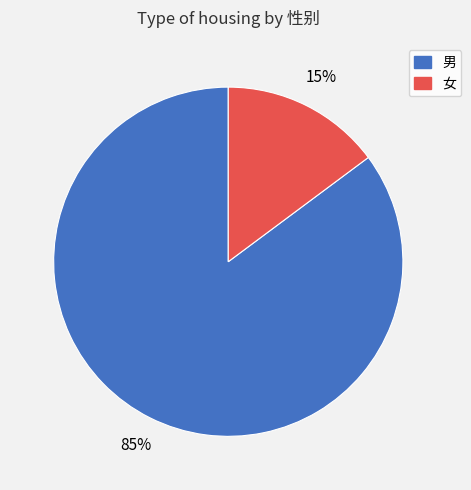

What is the smallest slice in the pie chart?

女